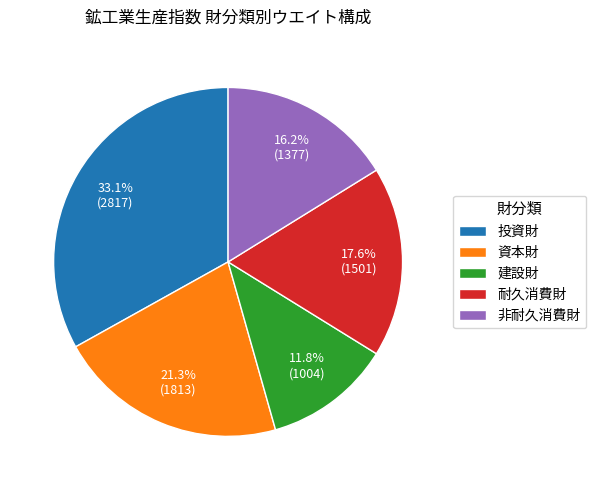

What is the smallest slice in the pie chart?

建設財